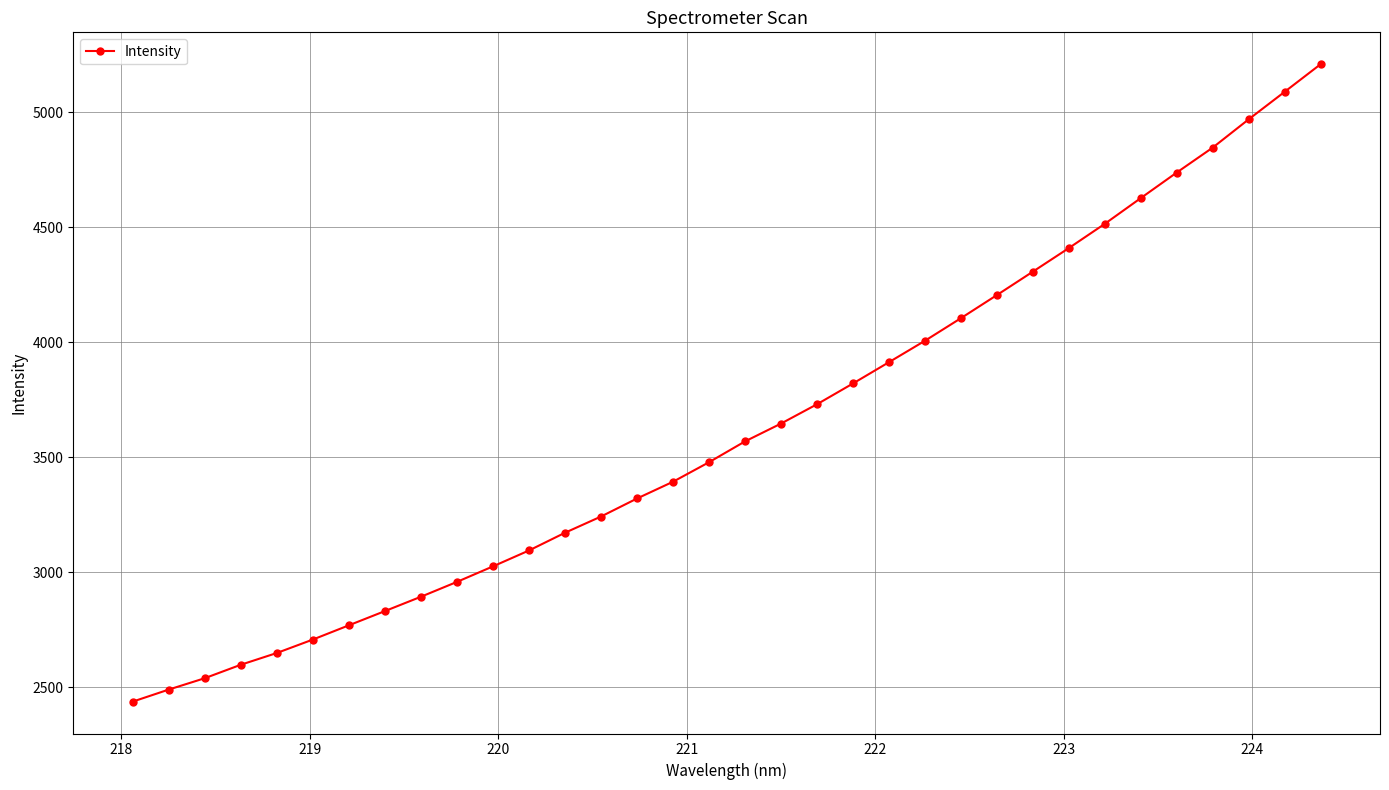

What is the average value?

3626.3